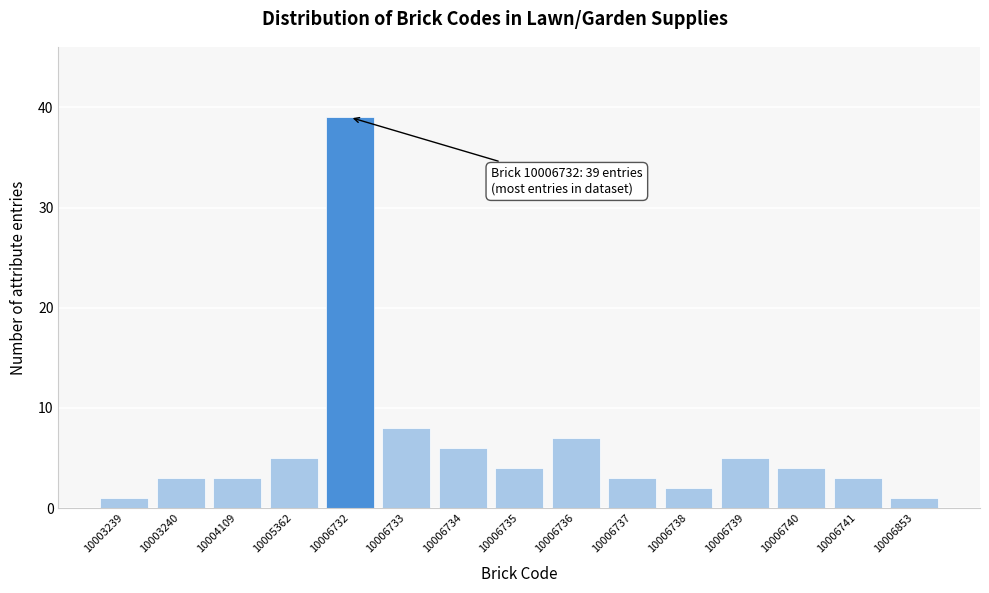

Reading left to right, extract all data points from this chart.

1	3	3	5	39	8	6	4	7	3	2	5	4	3	1